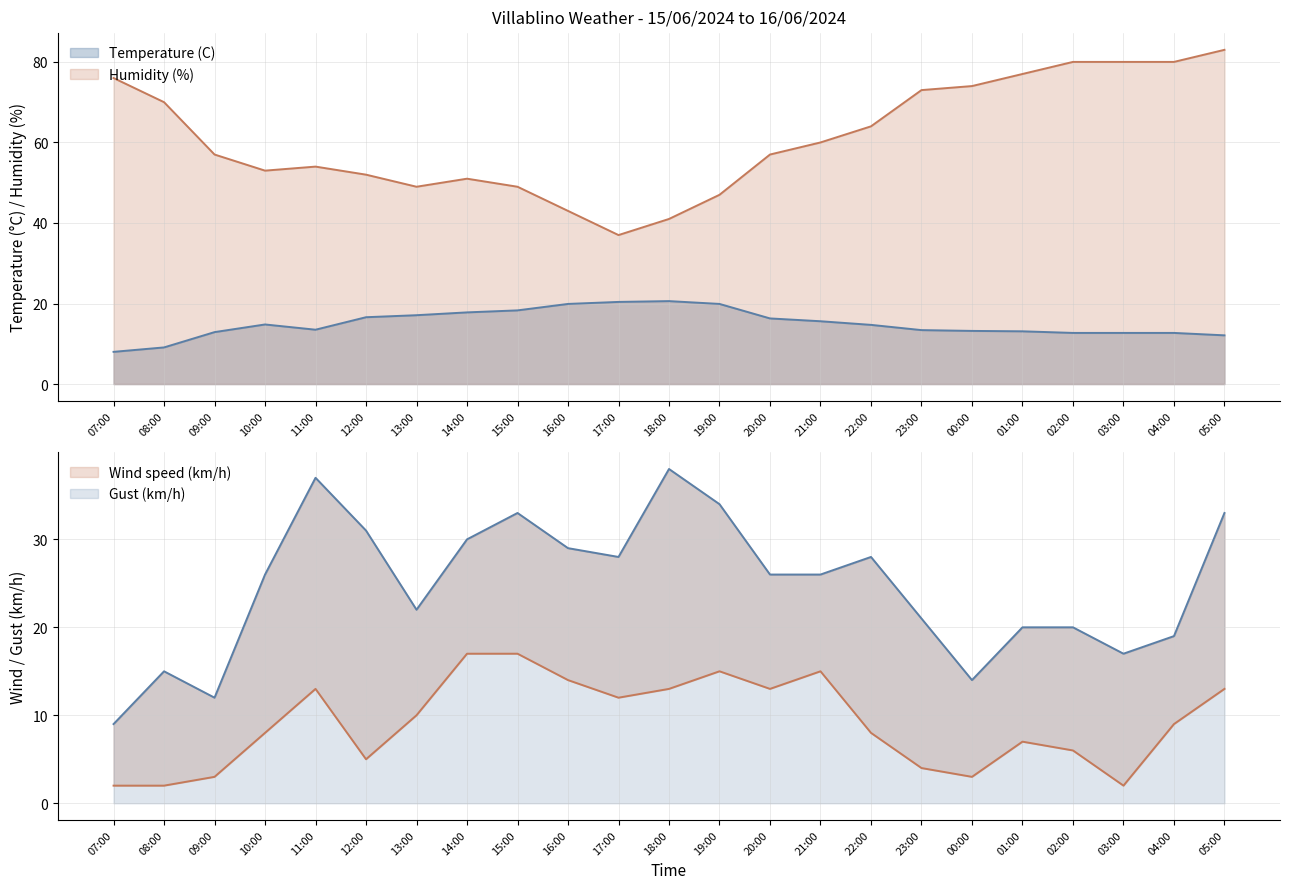

What is the label of the 21st point from the right?

09:00